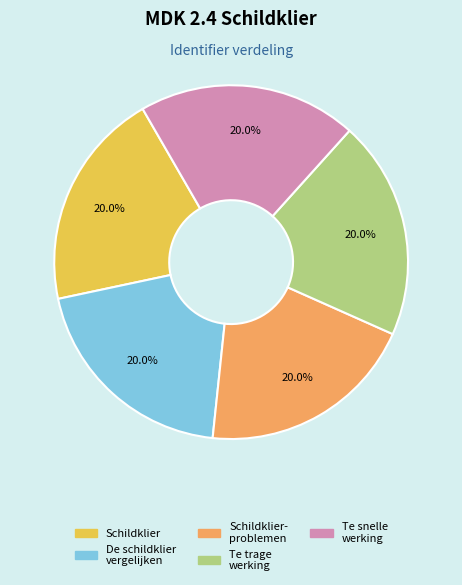

Does any single category account for the majority?

No